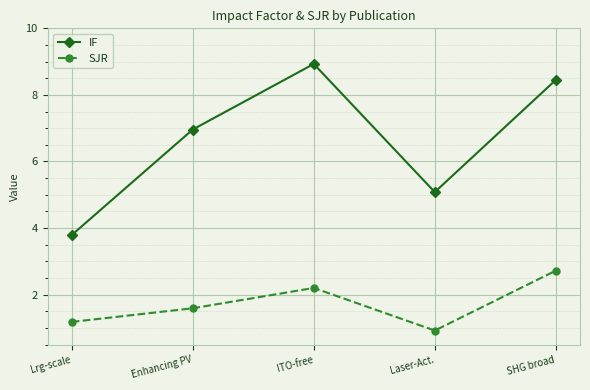

What is the value of the IF point at the 4th from the left?

5.1